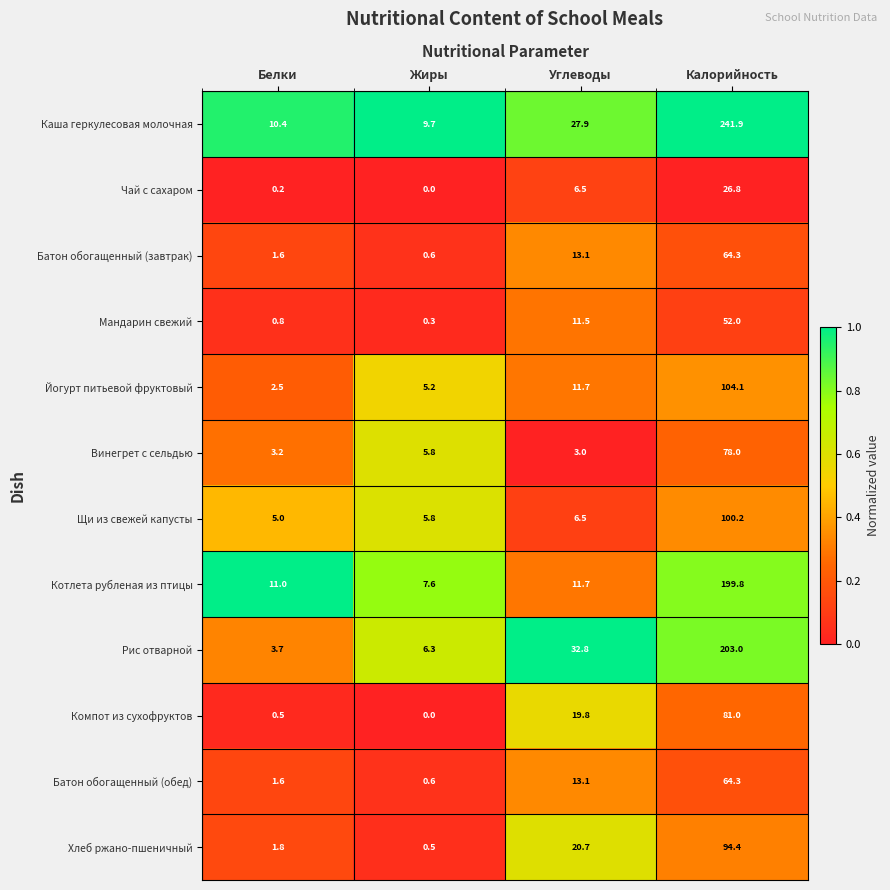

True or false: Рис отварной has a value of 10.8 at Жиры.

False